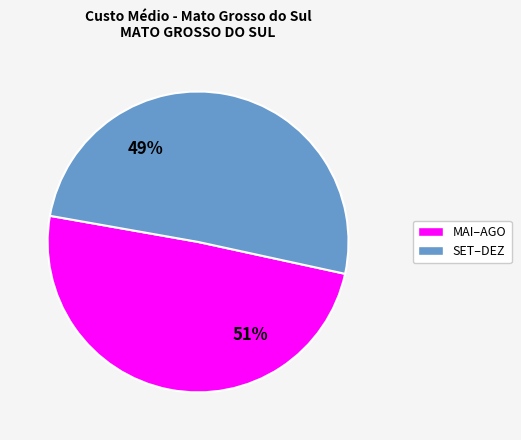

Does JUL account for over 50% of the chart?

No